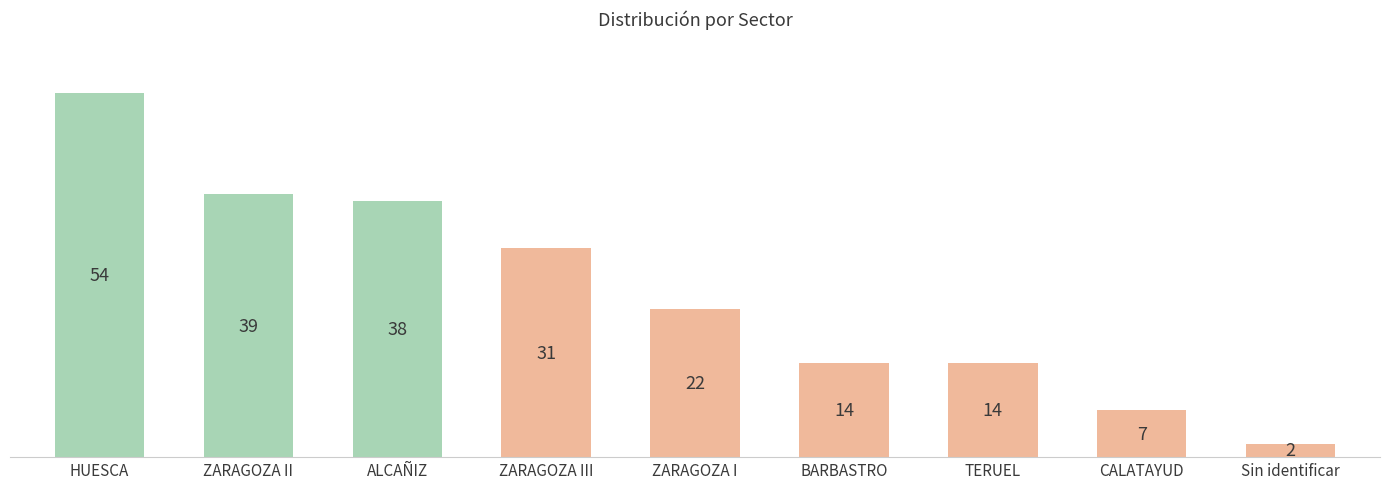

Which label corresponds to the smallest value in the chart?

Sin identificar